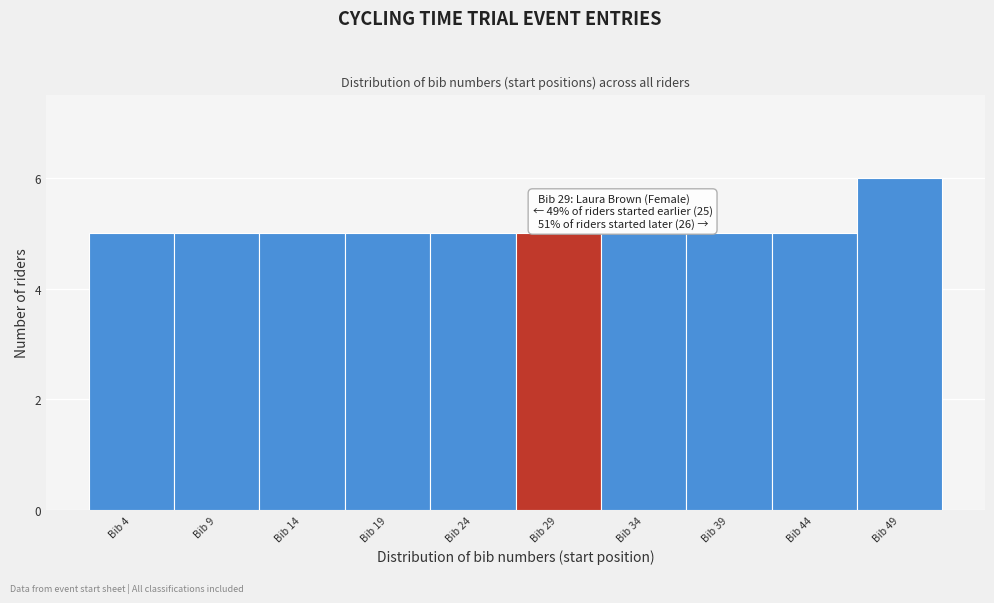

Reading right to left, extract all data points from this chart.

6	5	5	5	5	5	5	5	5	5